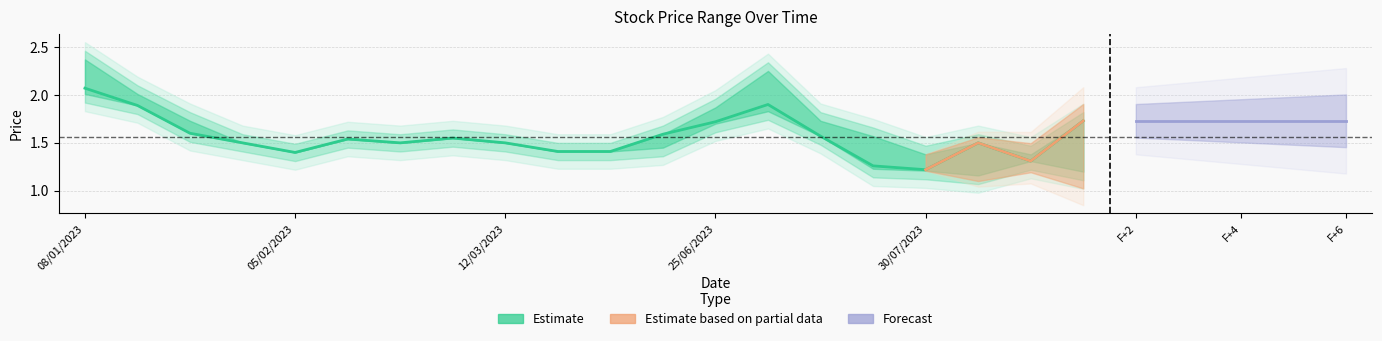

Reading left to right, list all the values displayed in this chart.

High: High=2.4	Closing=2.0	Low=1.7	3=1.5	4=1.4	5=1.5	6=1.5	7=1.6	8=1.5	9=1.4	10=1.4	11=1.6	12=1.9	13=2.2	14=1.7	15=1.6	16=1.4	17=1.5	18=1.4	19=1.7
Closing: High=2.1	Closing=1.9	Low=1.6	3=1.5	4=1.4	5=1.5	6=1.5	7=1.6	8=1.5	9=1.4	10=1.4	11=1.6	12=1.7	13=1.9	14=1.6	15=1.3	16=1.2	17=1.5	18=1.3	19=1.7
Low: High=2.0	Closing=1.9	Low=1.6	3=1.5	4=1.4	5=1.5	6=1.5	7=1.6	8=1.5	9=1.4	10=1.4	11=1.4	12=1.7	13=1.8	14=1.6	15=1.2	16=1.2	17=1.2	18=1.3	19=1.2